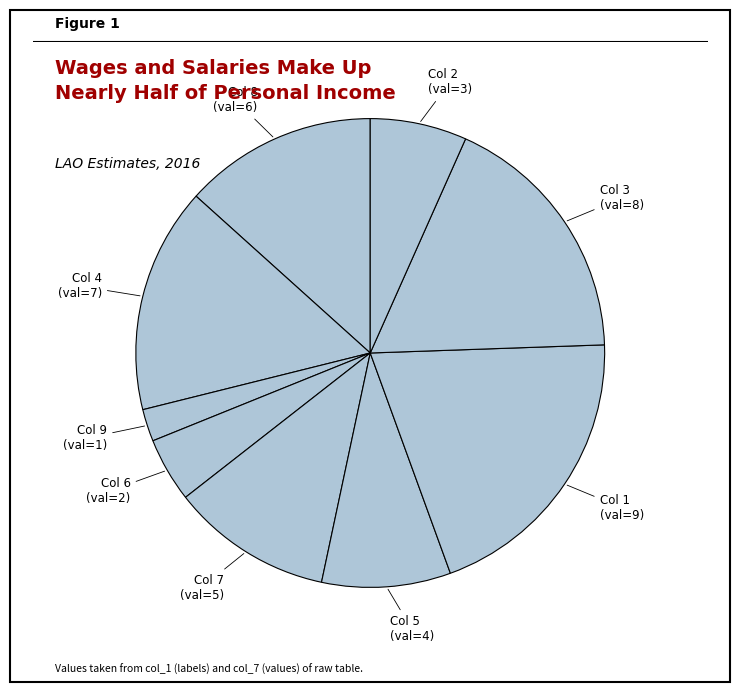

Rank the categories by value from highest to lowest.

1, 3, 4, 8, 7, 5, 2, 6, 9